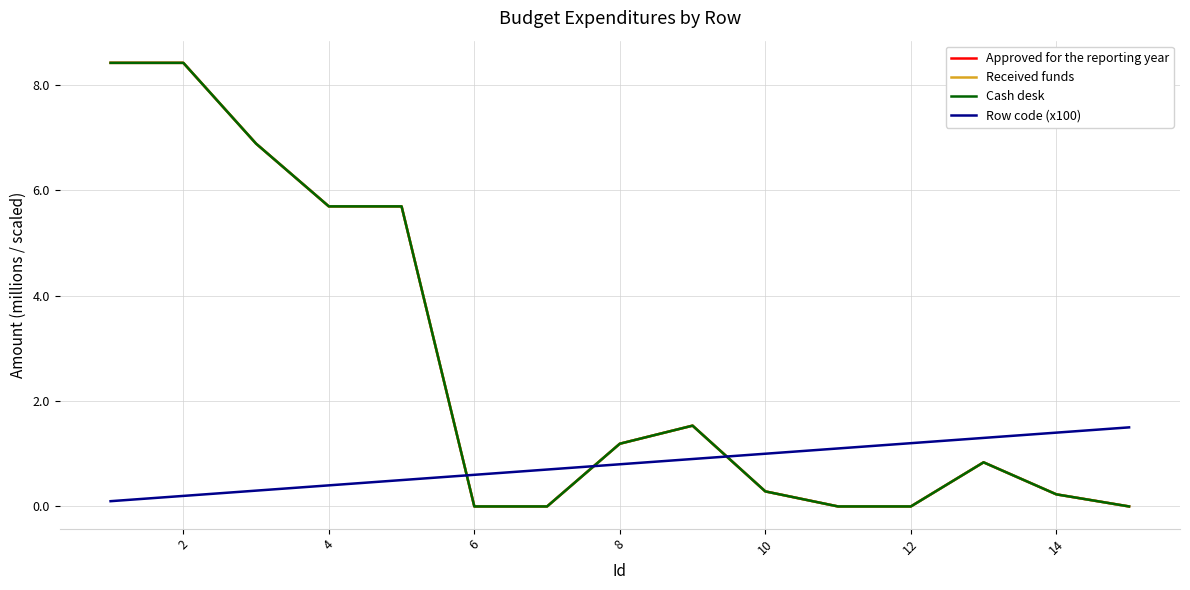

What is the value of the Cash desk point at the 3rd from the left?

6.9